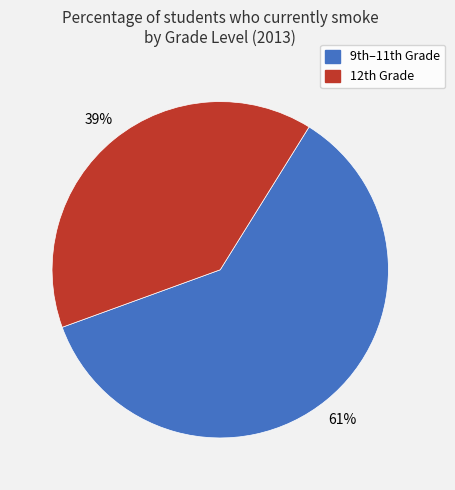

Is there a majority slice in this chart?

Yes